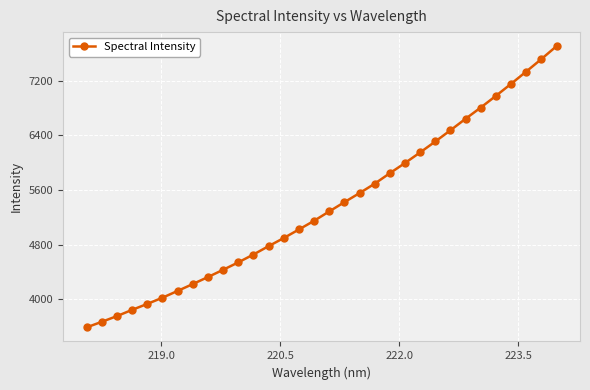

What is the minimum value shown in the chart?

3589.4